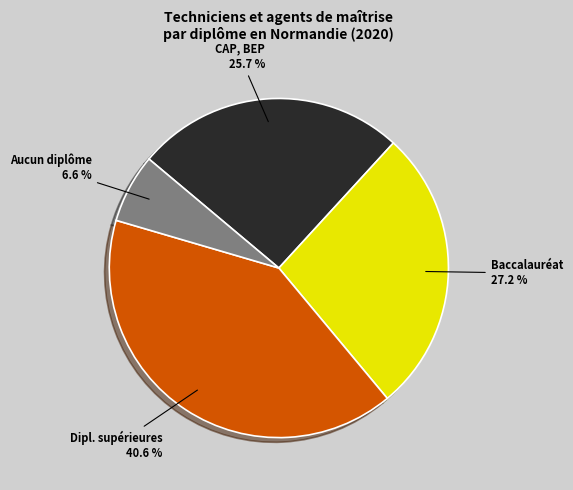

Is there a majority slice in this chart?

No